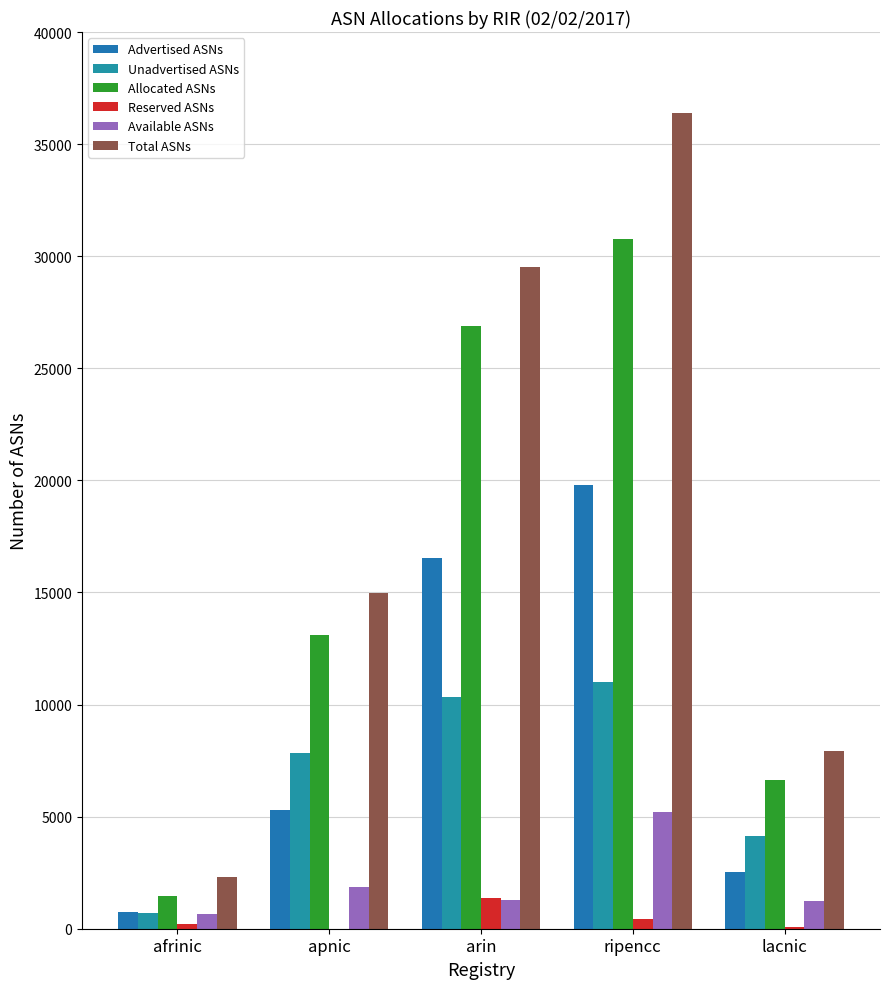

Count the number of data series in this chart.

6